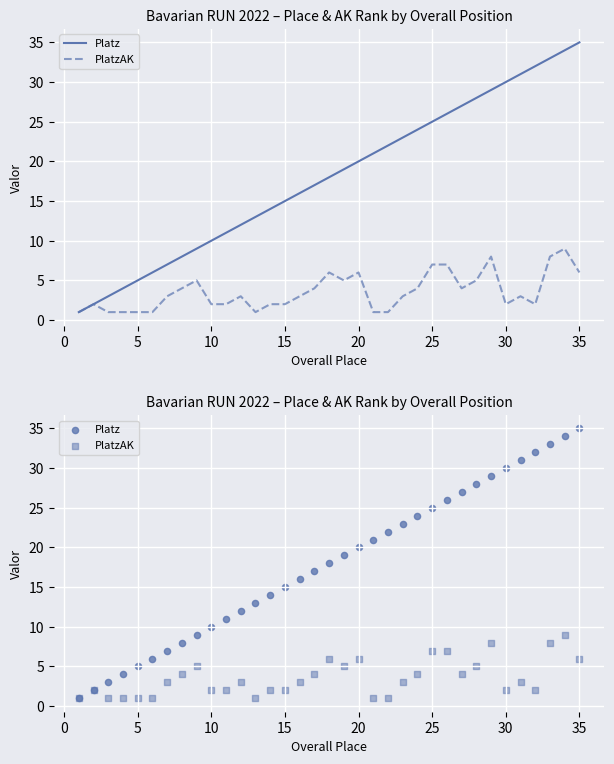

Which series reaches the maximum Y coordinate?

Platz